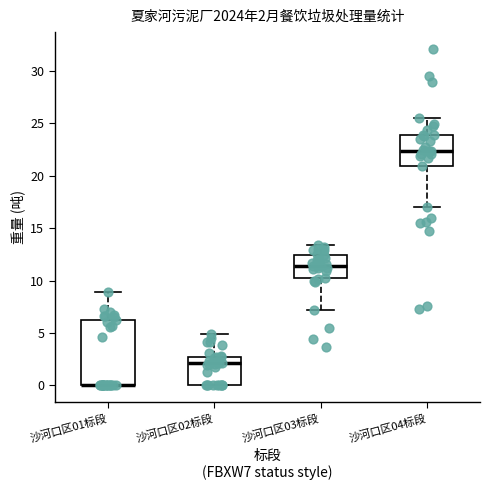

Comparing the boxes themselves (not the whiskers), which one is the tallest?

沙河口区01标段